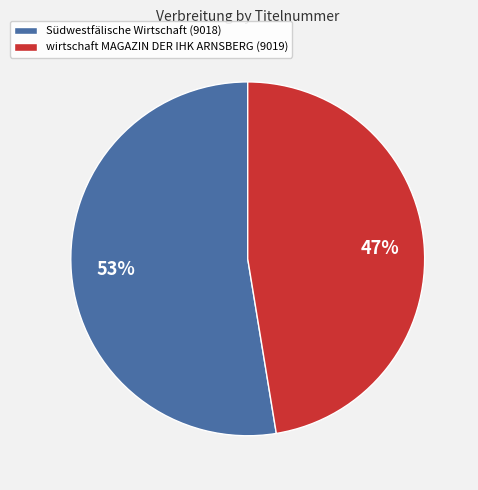

What is the smallest slice in the pie chart?

wirtschaft MAGAZIN DER IHK ARNSBERG (9019)